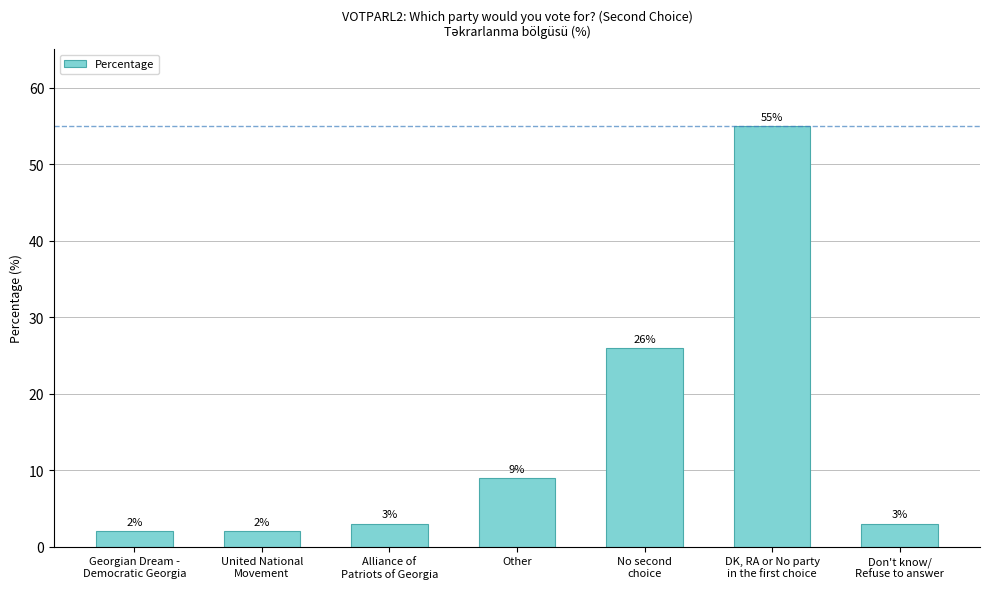

Reading right to left, extract all data points from this chart.

Don't know/
Refuse to answer=3	DK, RA or No party
in the first choice=55	No second
choice=26	Other=9	Alliance of
Patriots of Georgia=3	United National
Movement=2	Georgian Dream -
Democratic Georgia=2